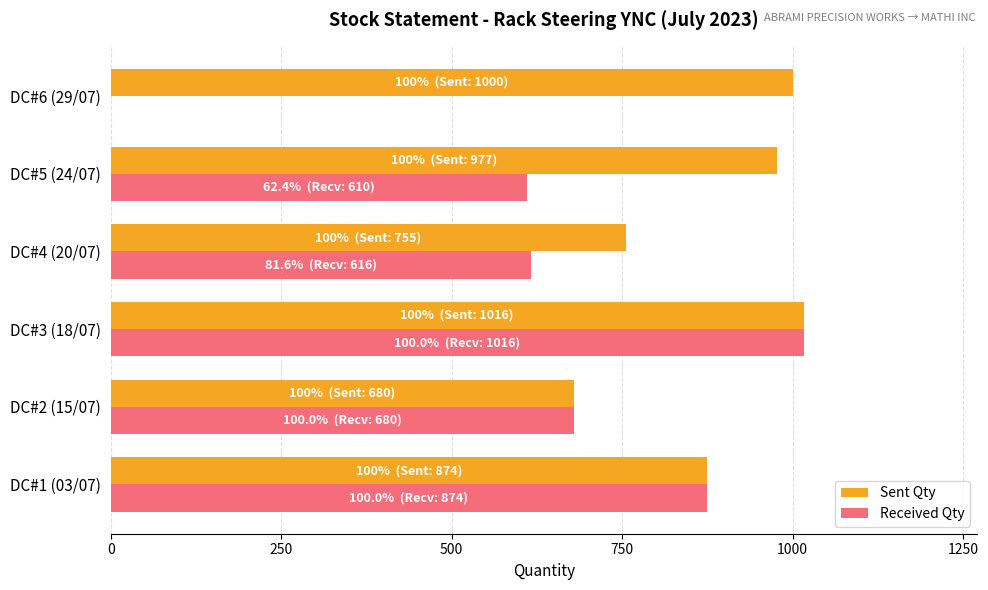

At which category is the sum across all series the highest?

DC#3 (18/07)